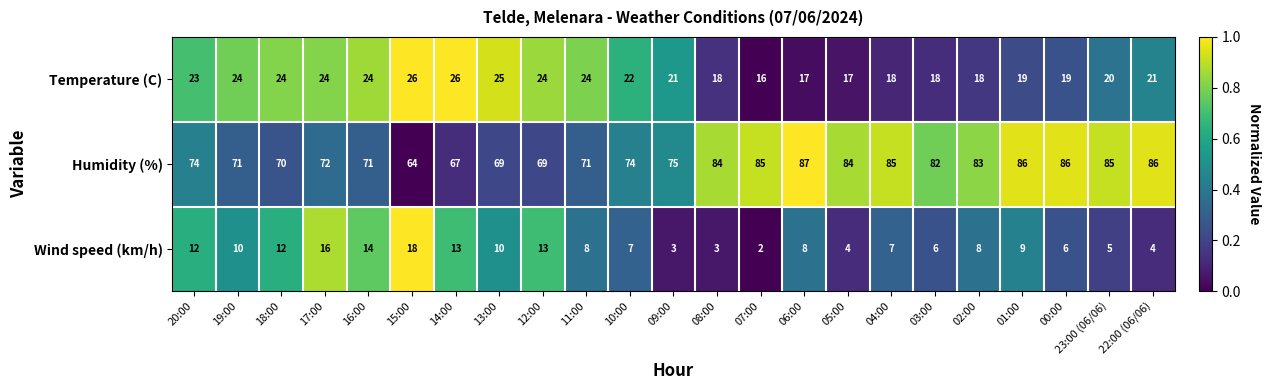

What is the difference between the maximum and minimum values in the Humidity (%) series?

23